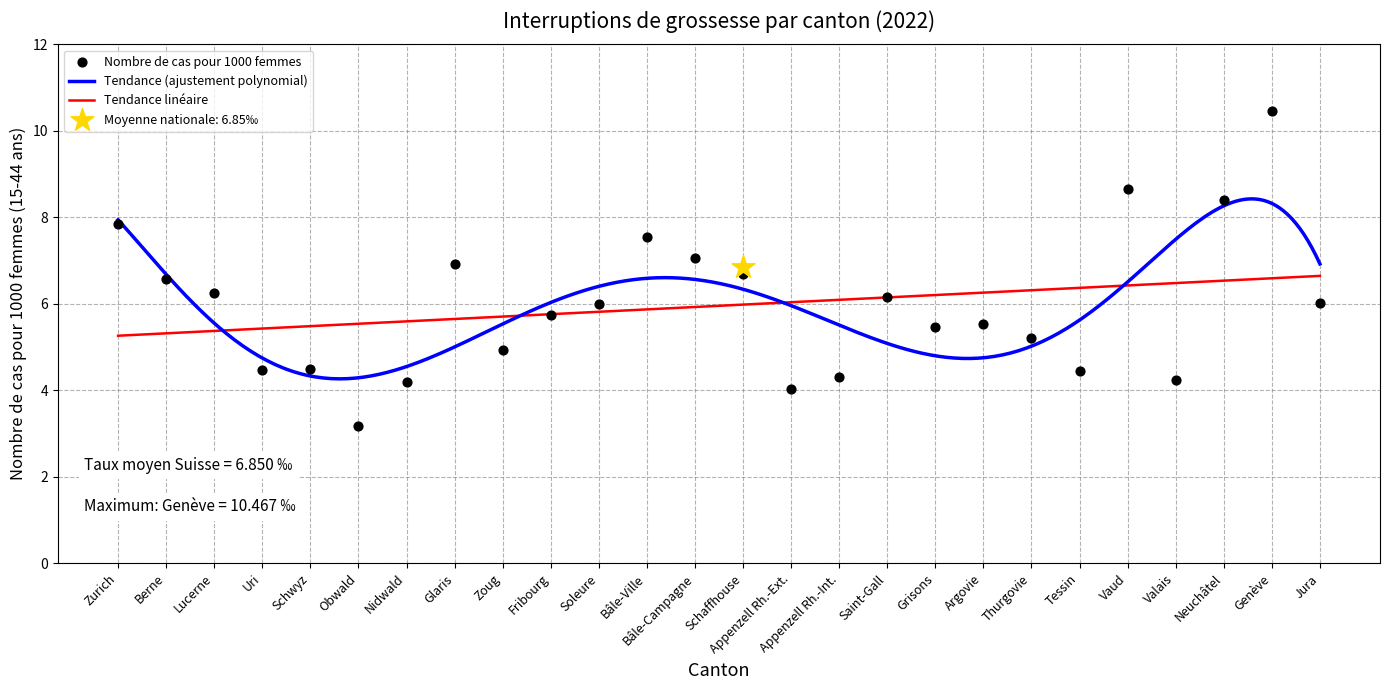

Which has a higher value, Neuchâtel or Schaffhouse?

Neuchâtel